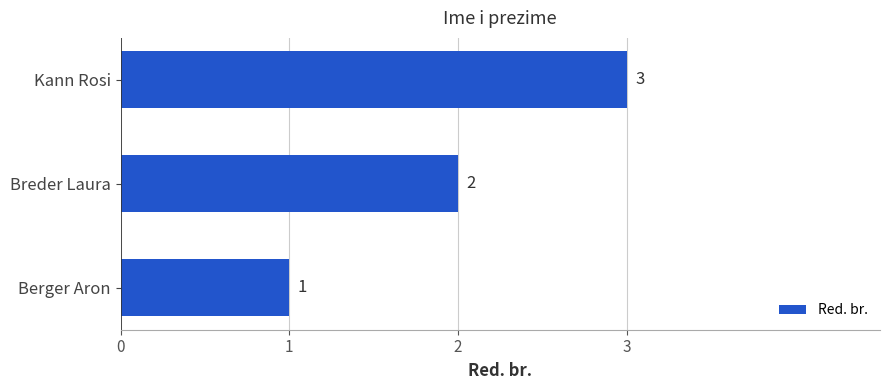

How many bars are there in total?

3